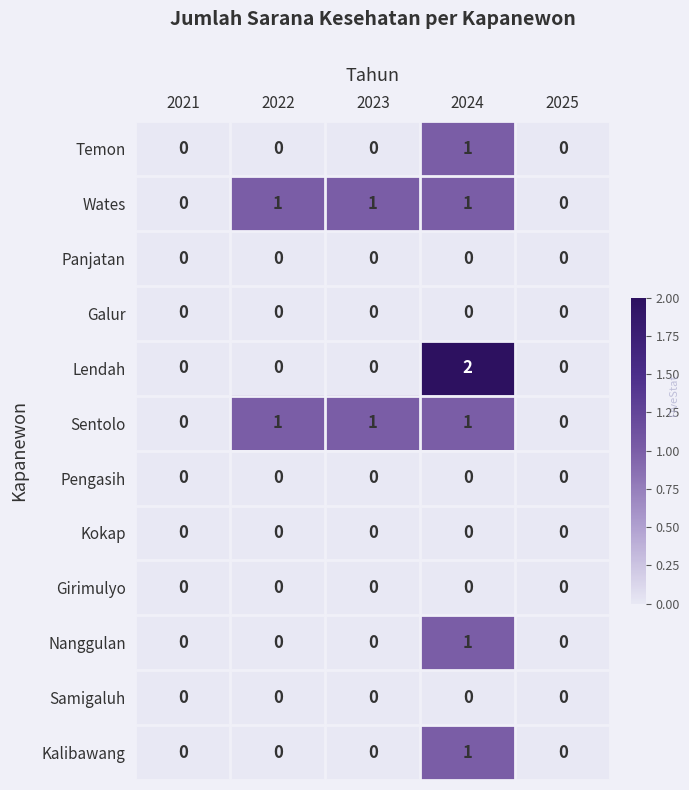

At which category is the sum across all series the highest?

2024